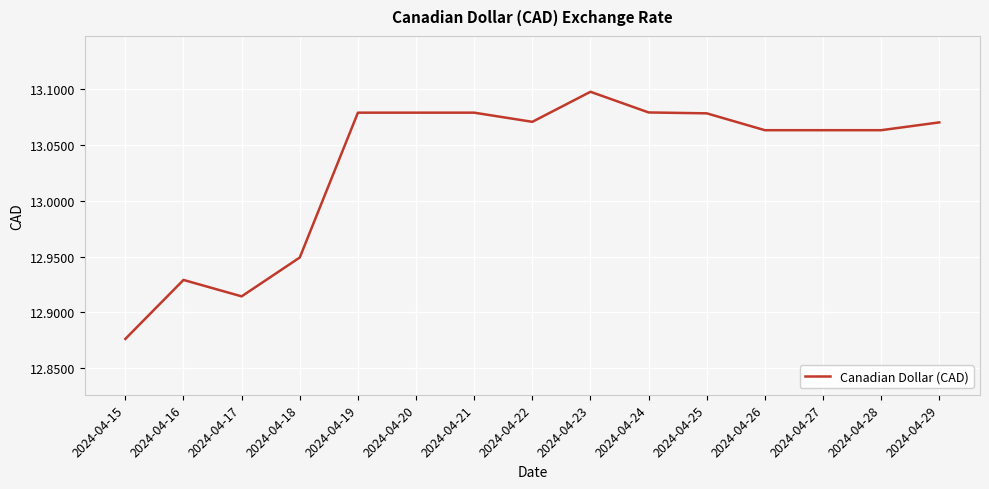

The value at 2024-04-23 is 13.1. True or false?

True